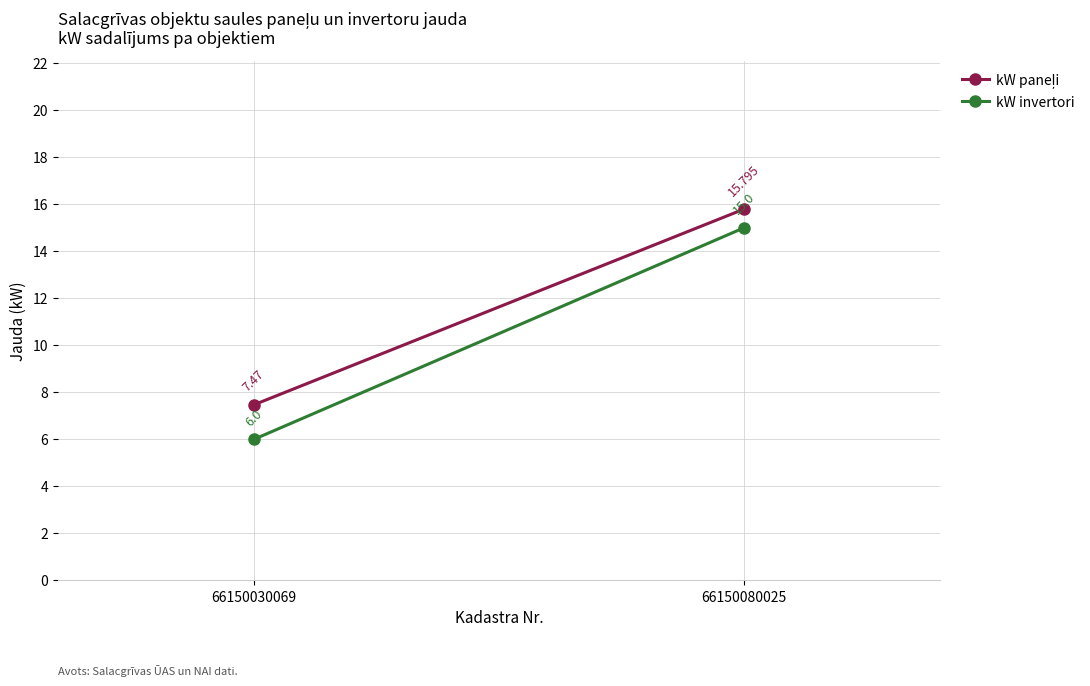

How many lines are shown in the chart?

2